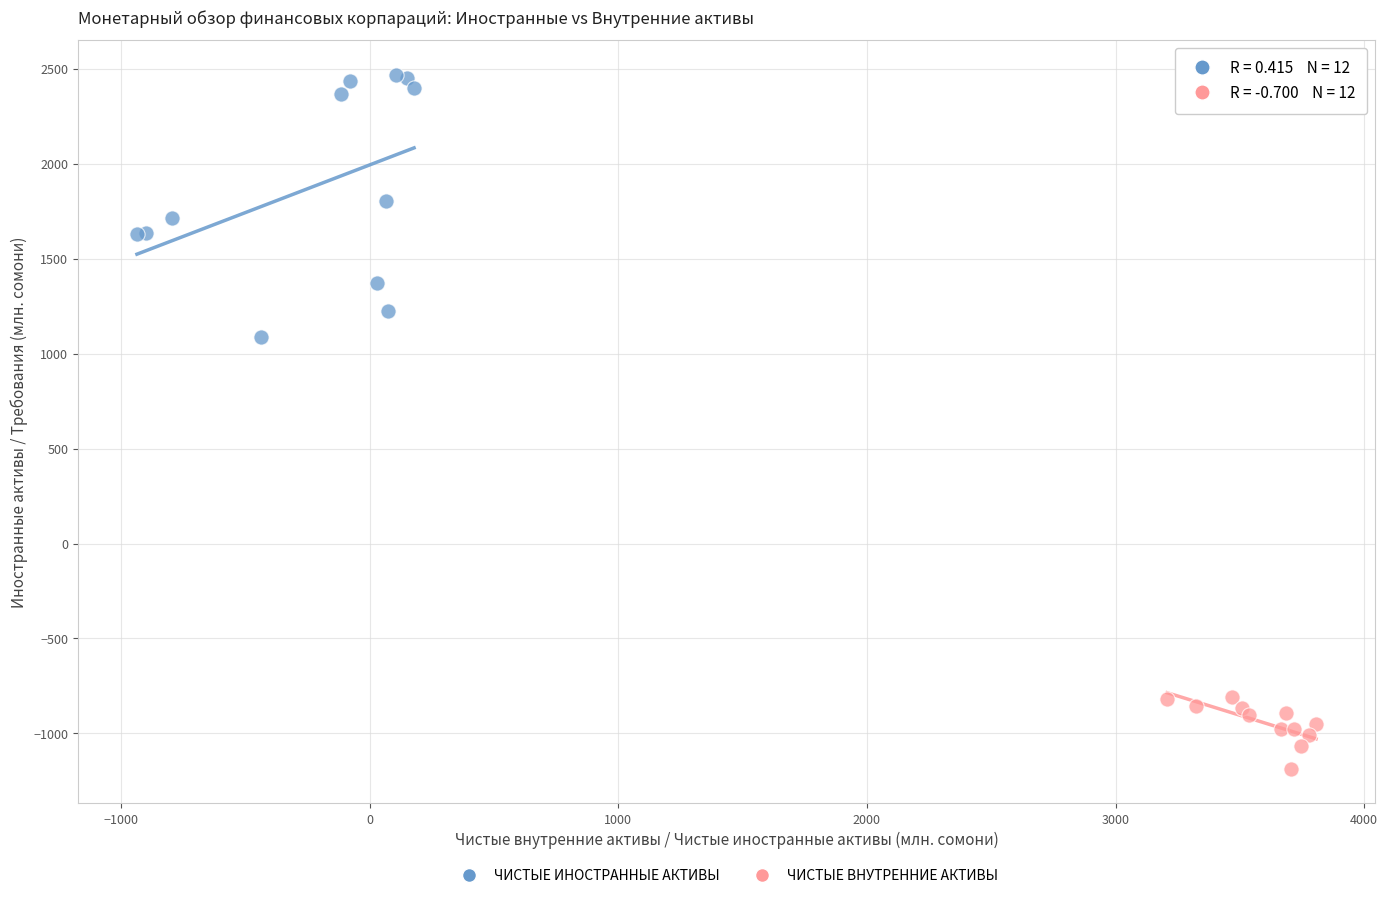

Which series contains the highest Y value?

ЧИСТЫЕ ИНОСТРАННЫЕ АКТИВЫ